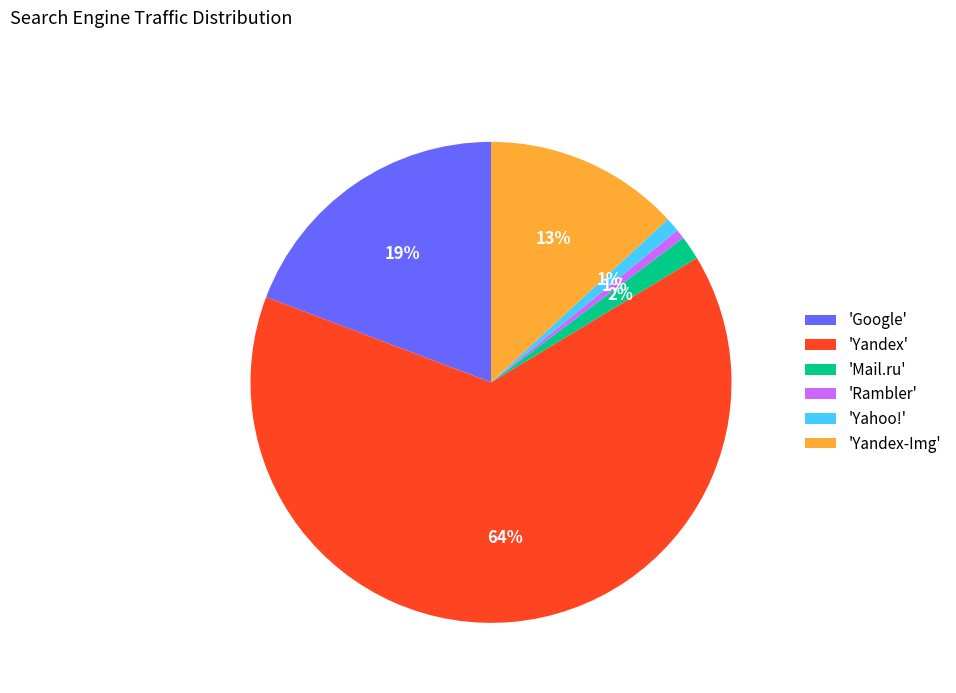

What is the largest slice in the pie chart?

'Yandex'